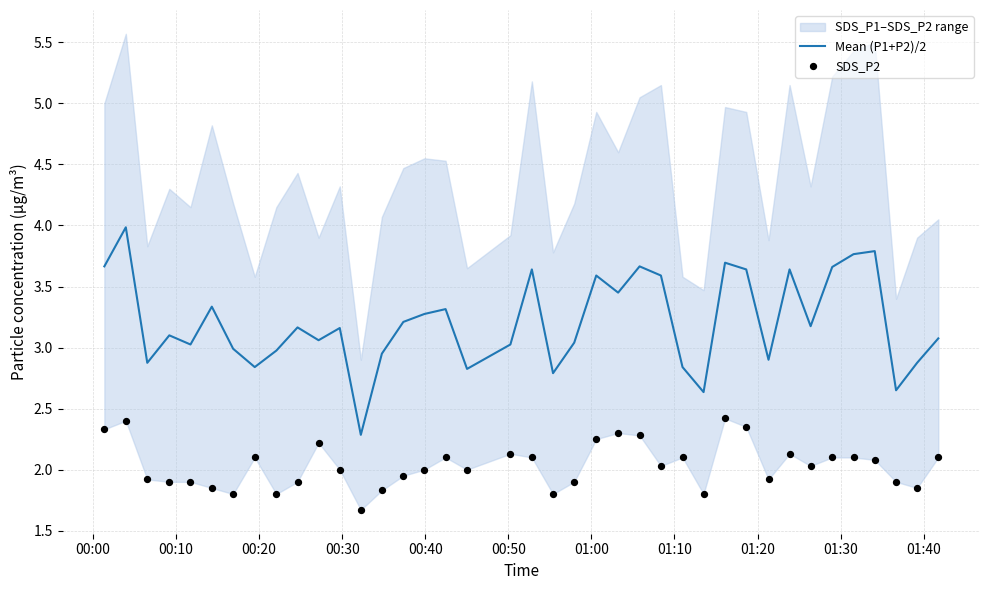

At how many categories does at least one series exceed 3?

26